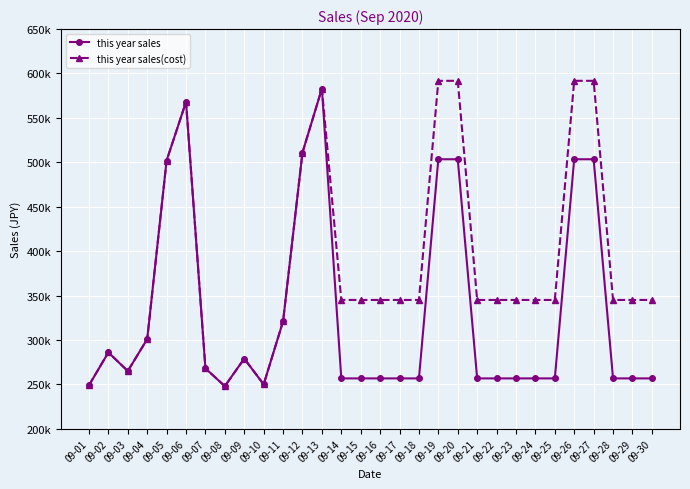

Does the chart have visible grid lines?

Yes